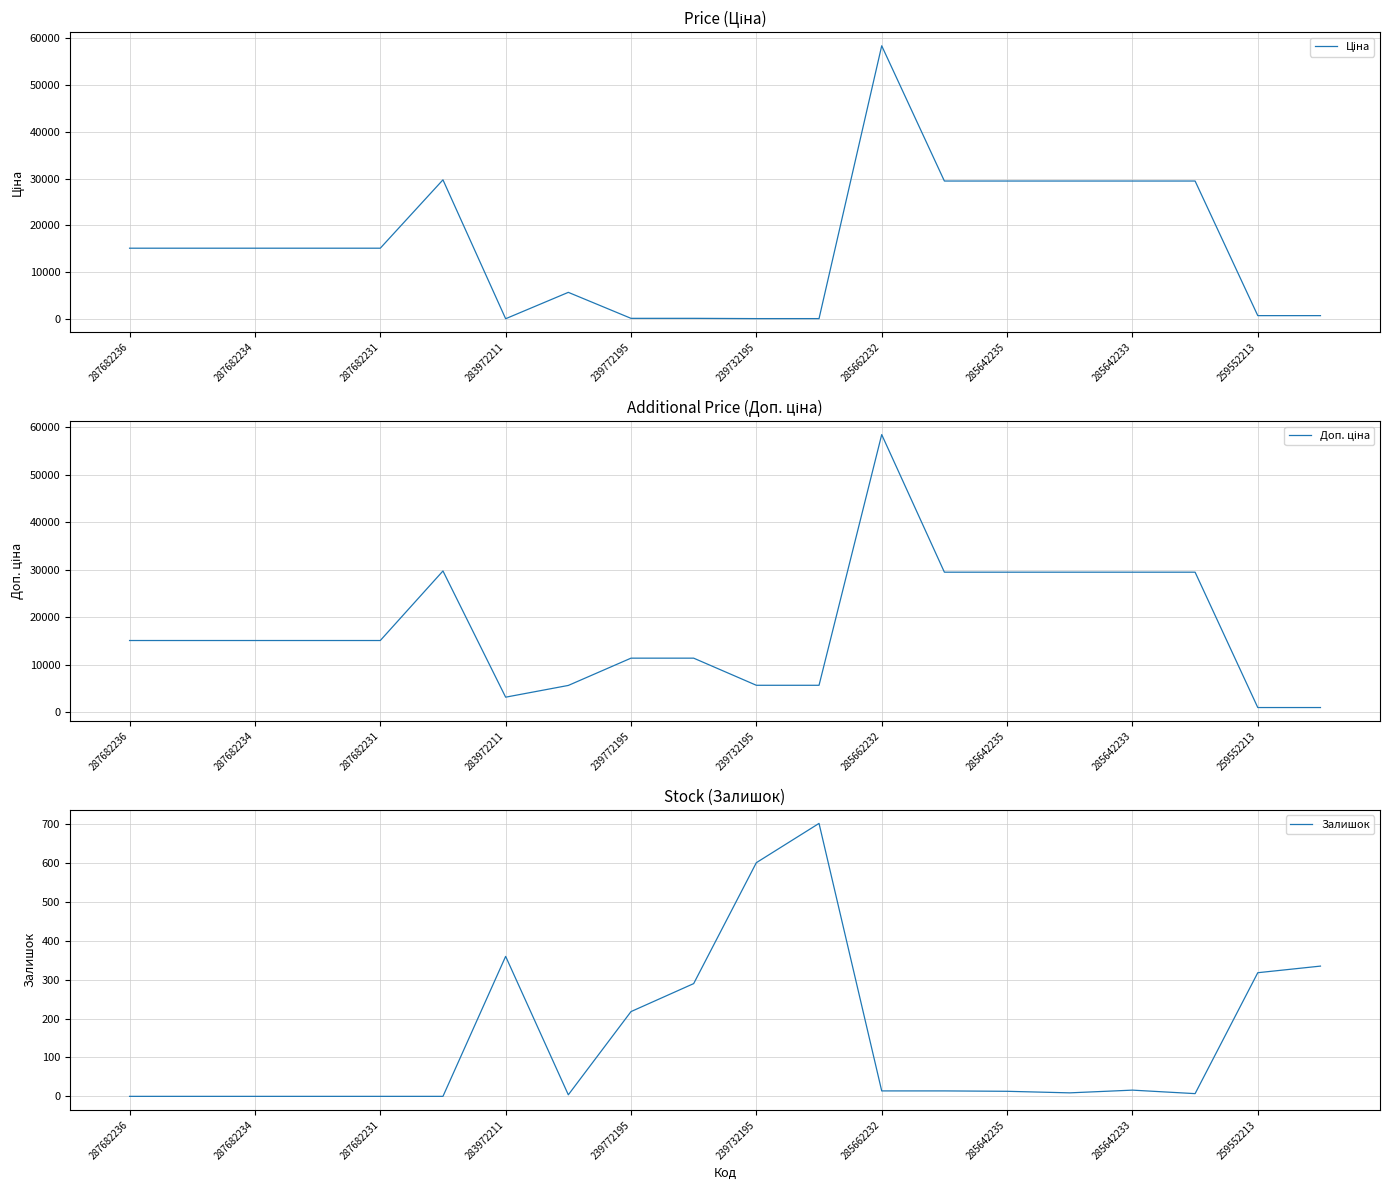

How many values in the Залишок series are below 14?

10